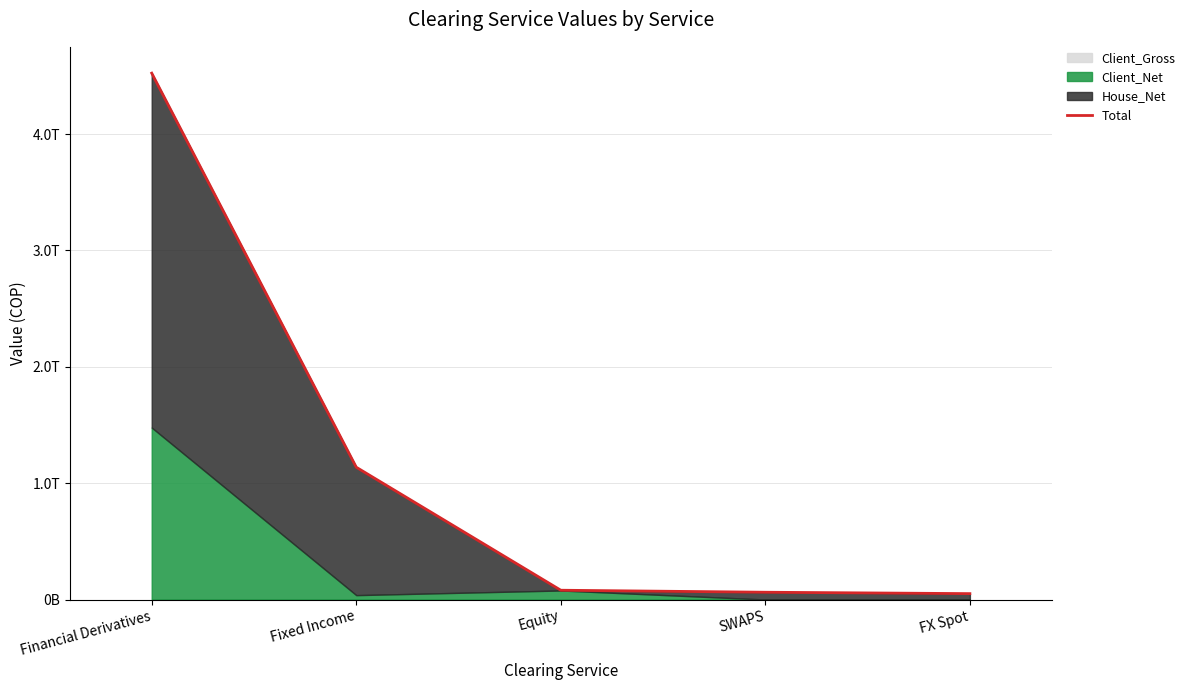

The value at Financial Derivatives is 6816617935532.3. True or false?

False